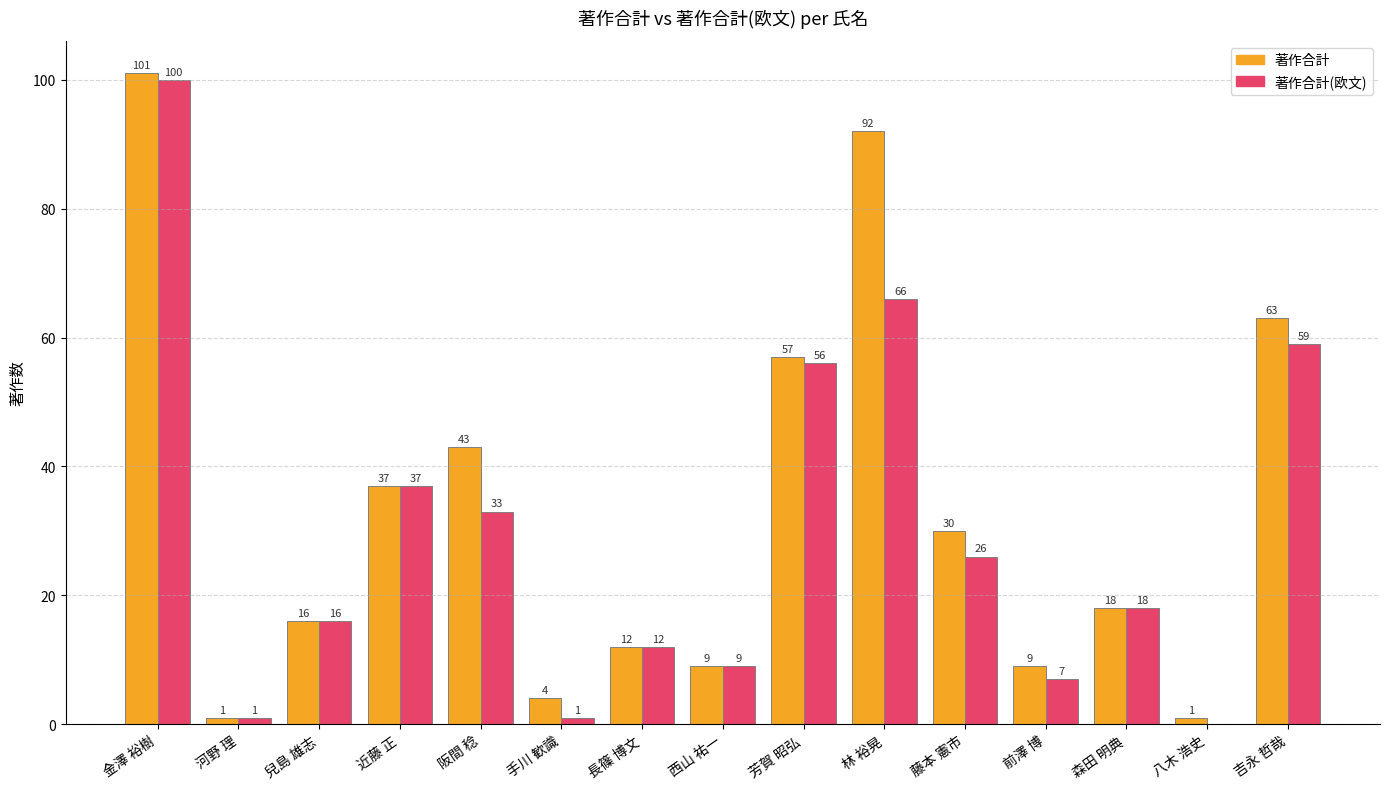

Reading right to left, what are all the values shown in this chart?

著作合計: 63	1	18	9	30	92	57	9	12	4	43	37	16	1	101
著作合計(欧文): 59	0	18	7	26	66	56	9	12	1	33	37	16	1	100